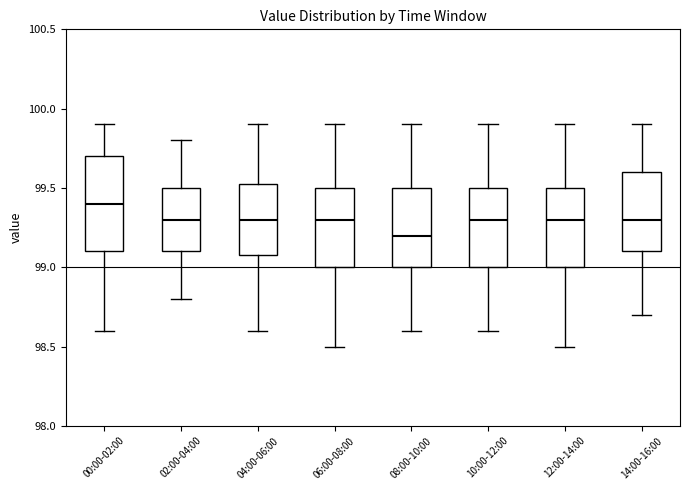

Which box is the tallest, from its lower edge to its upper edge?

00:00-02:00